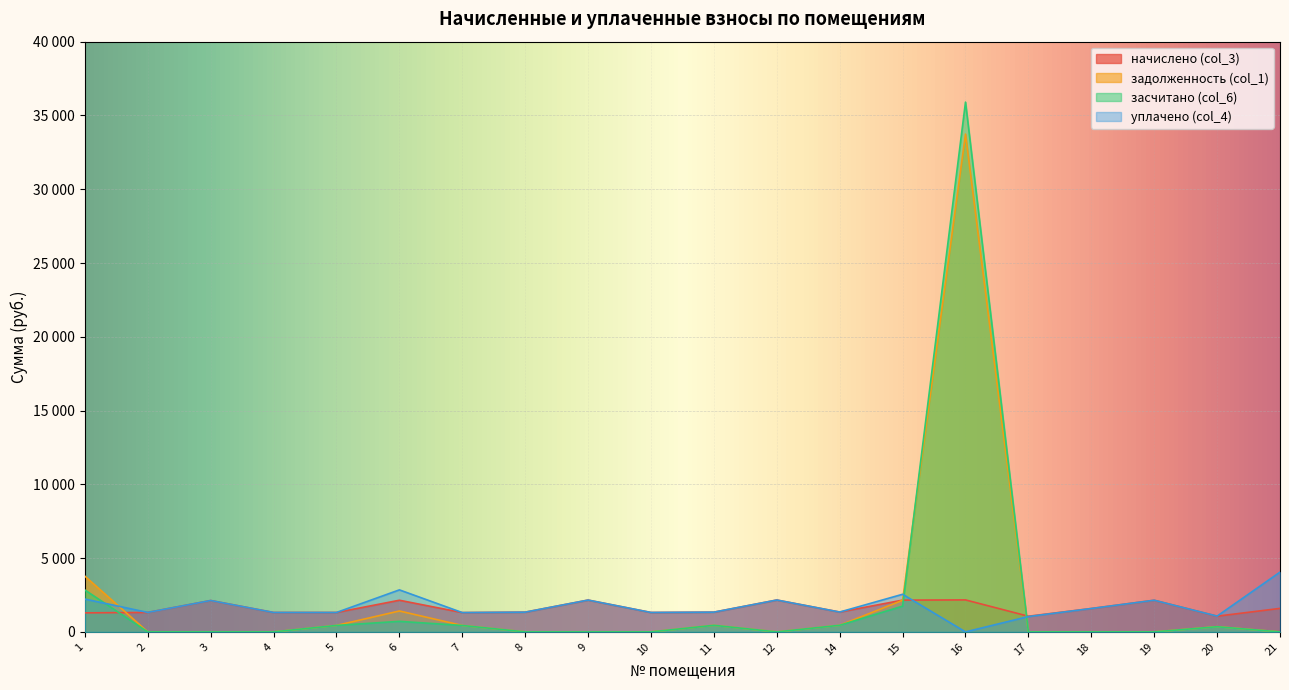

At which category does начислено (col_3) reach its first local peak?

3